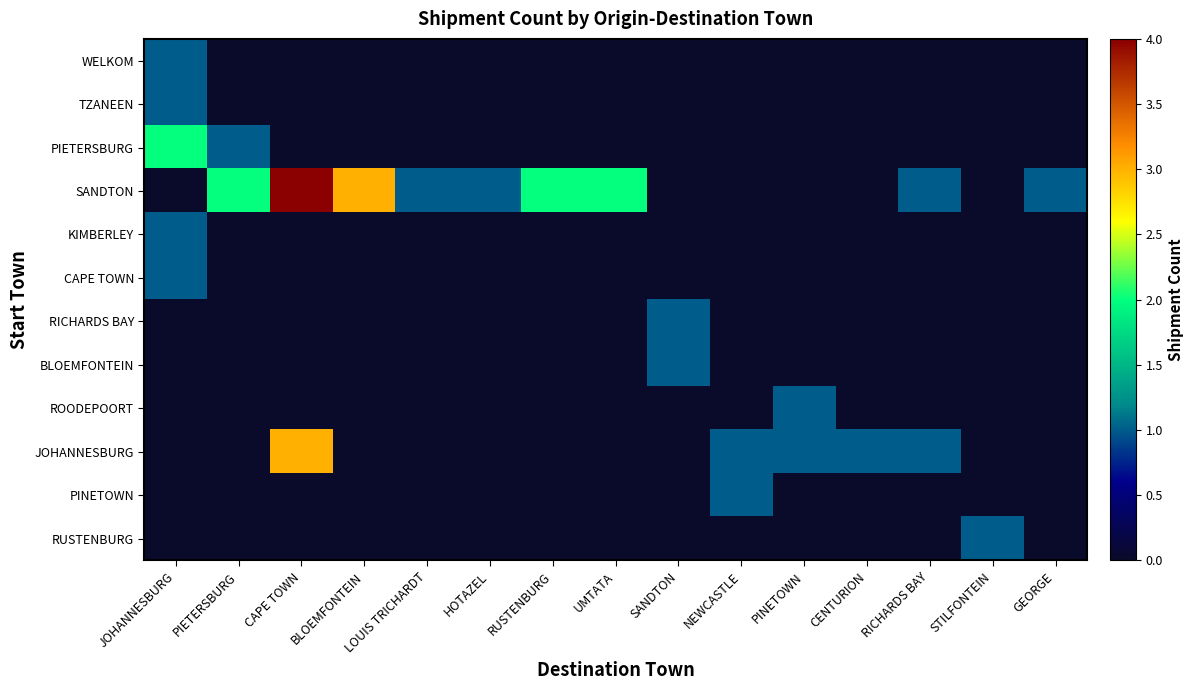

What is the spread (max minus min) of values at HOTAZEL?

1